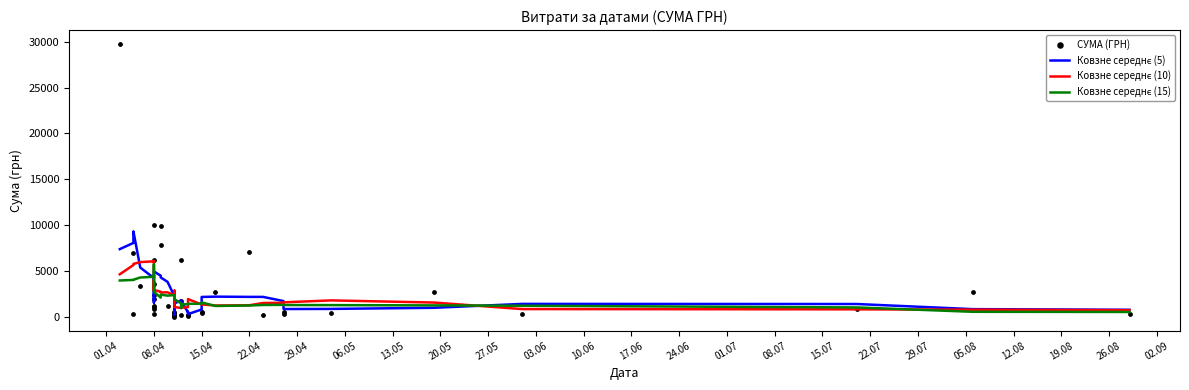

Which series has the largest total across all categories?

СУМА (ГРН)